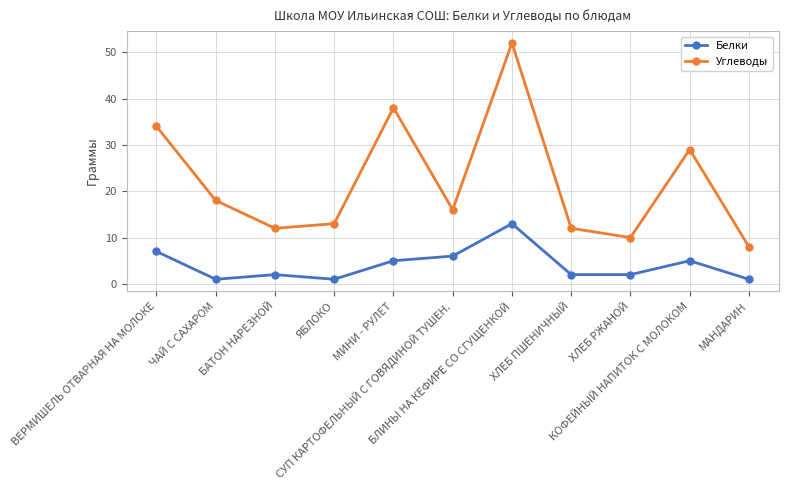

What are all the series names shown in the legend?

Белки, Углеводы